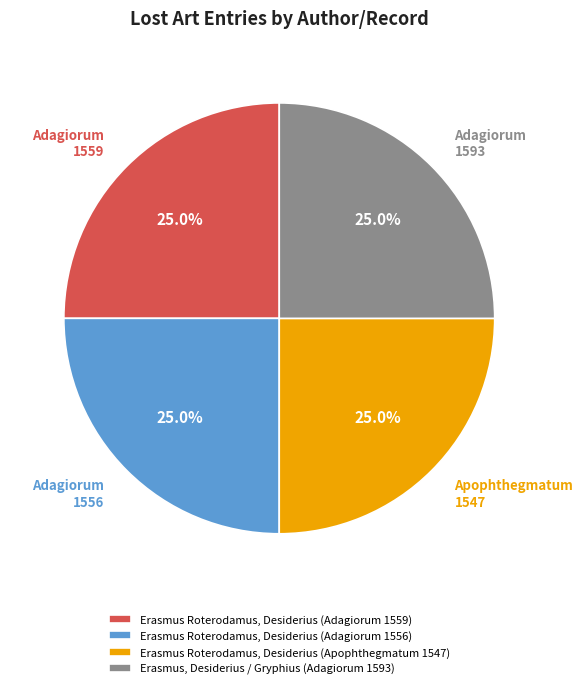

What percentage is the Erasmus, Desiderius / Gryphius (Adagiorum 1593) slice, to the nearest percent?

25%